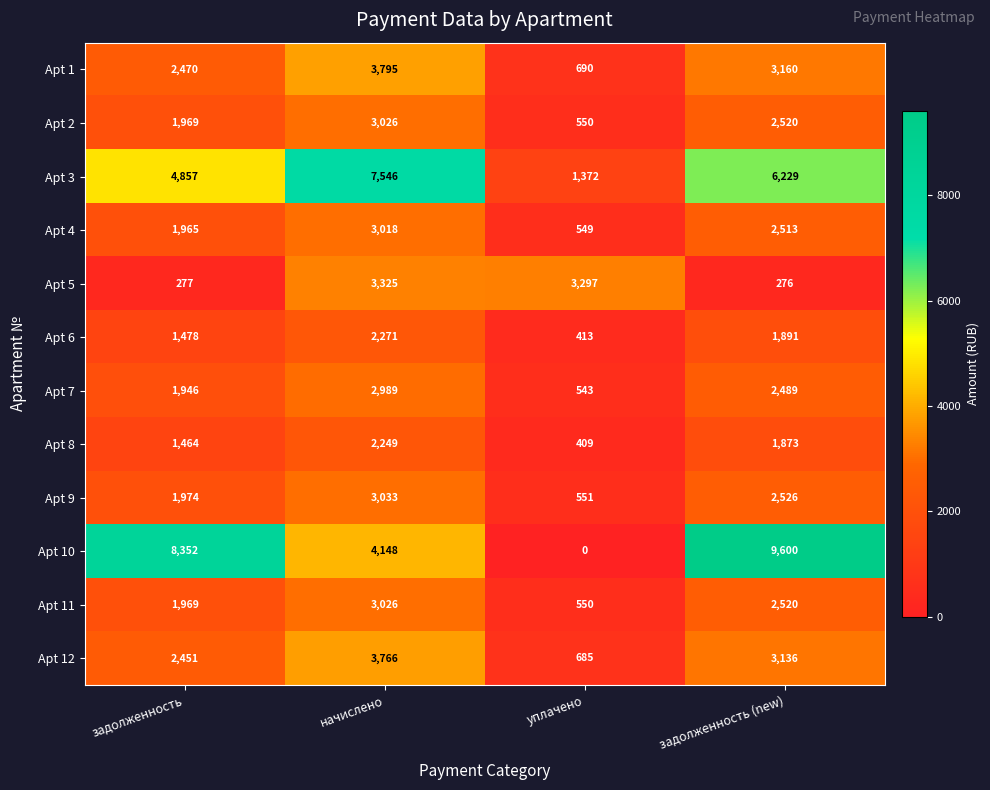

At how many categories does at least one series exceed 6402?

3